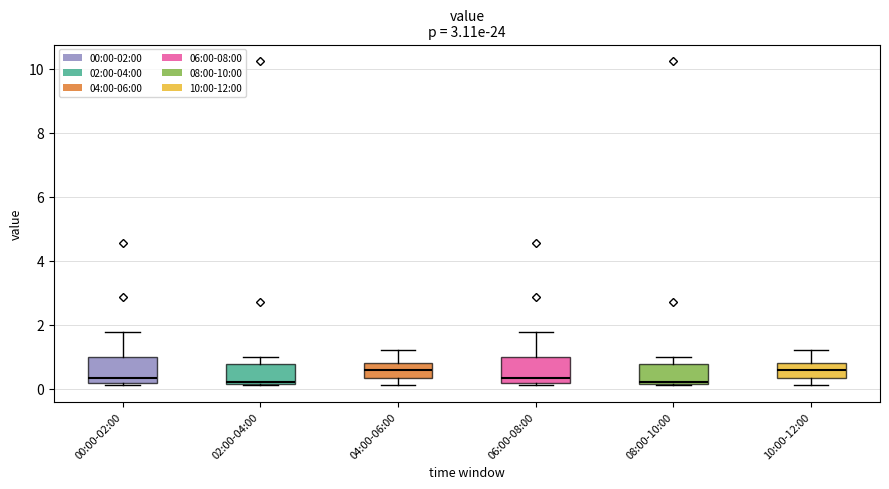

Reading left to right, transcribe this box plot: for each box, give where its median line is, the range the box spans, and where its two whiskers end, as read against the y-axis. The values are not printed on the chart, so give them approximately, as read against the axis.

00:00-02:00: median 0.4, box 0.2 to 1.0, whiskers 0.2 (just below the box's lower edge) to 1.8
02:00-04:00: median 0.2, box 0.2 to 0.8, whiskers 0.2 to 1.0
04:00-06:00: median 0.6, box 0.4 to 0.8, whiskers 0.2 to 1.2
06:00-08:00: median 0.4, box 0.2 to 1.0, whiskers 0.2 (just below the box's lower edge) to 1.8
08:00-10:00: median 0.2, box 0.2 to 0.8, whiskers 0.2 to 1.0
10:00-12:00: median 0.6, box 0.4 to 0.8, whiskers 0.2 to 1.2